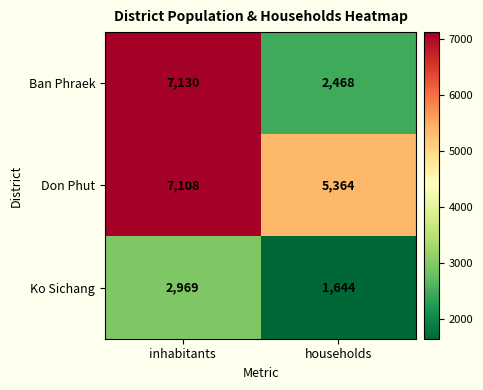

What is the difference between the Ko Sichang values at households and inhabitants?

1325